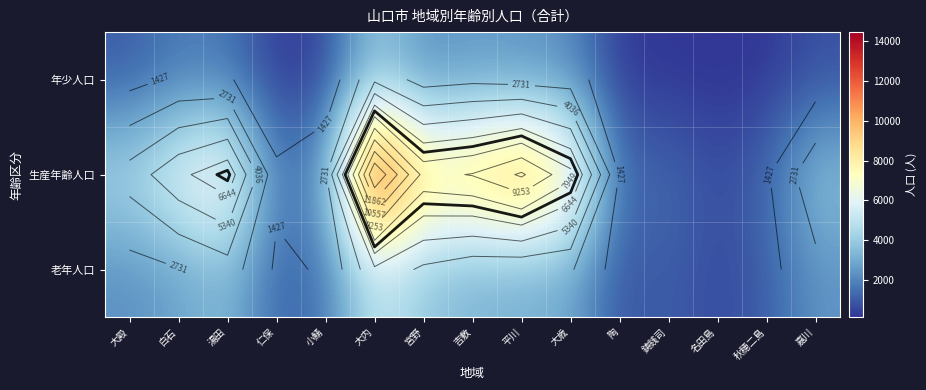

What is the sum of all 生産年齢人口 values?

82813